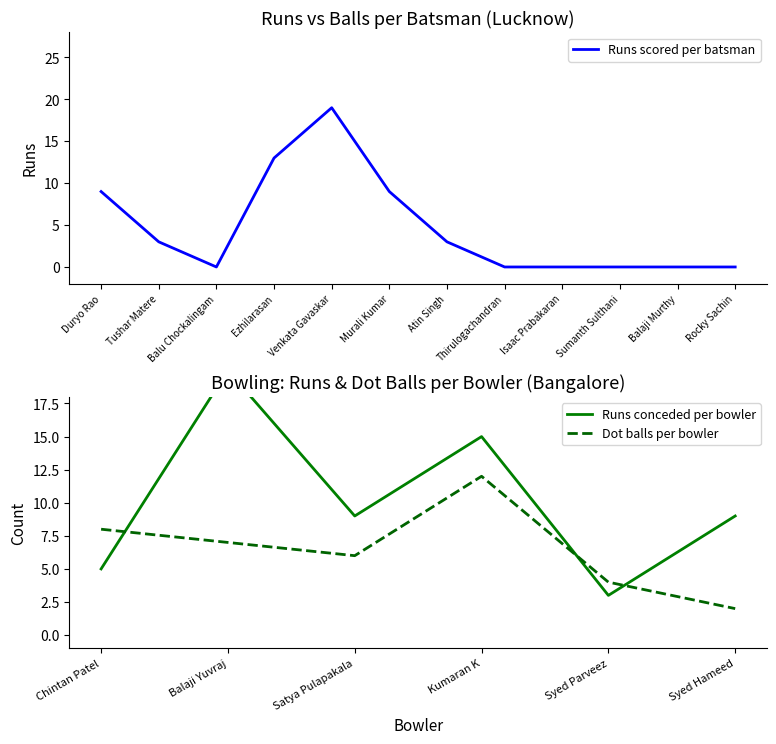

Where is the first local minimum for Balls?

Balu Chockalingam